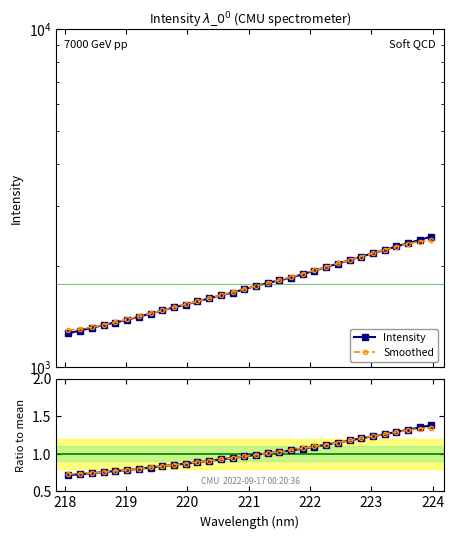

Reading left to right, list all the values displayed in this chart.

Intensity: 1261.2	1285.2	1308.5	1336.0	1357.4	1381.8	1412.4	1442.1	1473.6	1504.0	1534.0	1566.8	1600.4	1632.7	1664.6	1702.9	1740.0	1777.3	1808.9	1842.7	1885.9	1931.7	1979.9	2026.7	2077.3	2126.5	2176.1	2226.1	2277.9	2330.2	2383.0	2437.8
Smoothed: 1289.2	1298.5	1315.0	1336.5	1360.8	1387.0	1414.8	1443.9	1473.9	1504.7	1536.1	1568.2	1600.9	1634.4	1668.7	1703.7	1739.4	1775.5	1812.6	1851.3	1892.4	1936.1	1981.9	2029.4	2077.9	2127.3	2177.1	2227.1	2275.8	2320.4	2355.6	2375.4
Ratio to mean: 0.7	0.7	0.7	0.8	0.8	0.8	0.8	0.8	0.8	0.9	0.9	0.9	0.9	0.9	0.9	1.0	1.0	1.0	1.0	1.0	1.1	1.1	1.1	1.1	1.2	1.2	1.2	1.3	1.3	1.3	1.3	1.4
Smoothed ratio: 0.7	0.7	0.7	0.8	0.8	0.8	0.8	0.8	0.8	0.9	0.9	0.9	0.9	0.9	0.9	1.0	1.0	1.0	1.0	1.0	1.1	1.1	1.1	1.1	1.2	1.2	1.2	1.3	1.3	1.3	1.3	1.3